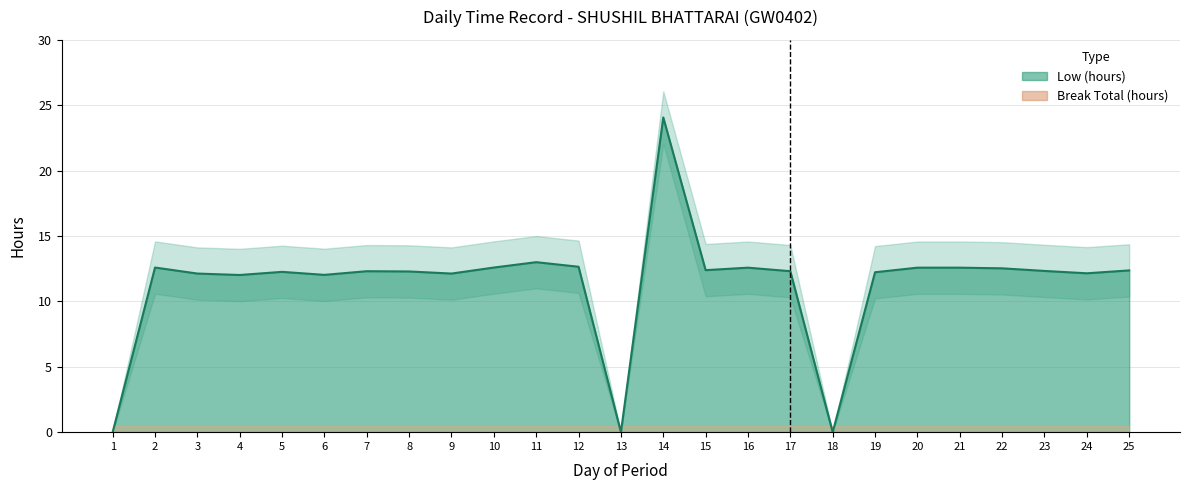

Reading left to right, list all the values displayed in this chart.

1=0.0	2=12.6	3=12.1	4=12.0	5=12.3	6=12.0	7=12.3	8=12.3	9=12.1	10=12.6	11=13.0	12=12.7	13=0.0	14=24.1	15=12.4	16=12.6	17=12.3	18=0.0	19=12.2	20=12.6	21=12.6	22=12.5	23=12.3	24=12.2	25=12.4